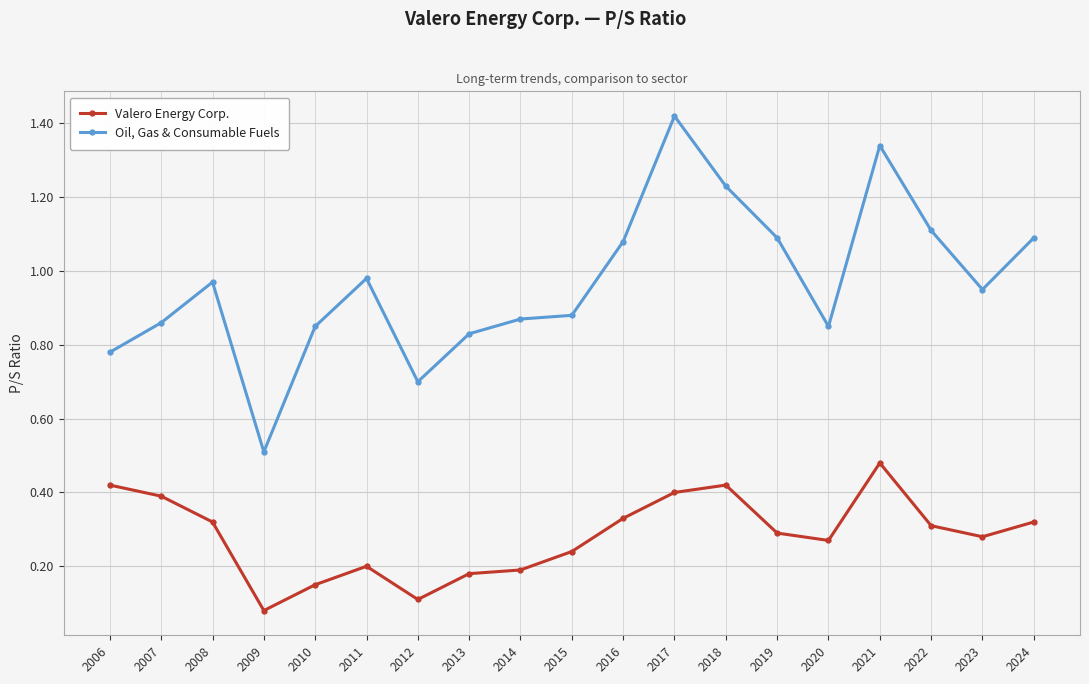

True or false: Oil, Gas & Consumable Fuels and Valero Energy Corp. cross at least once.

False